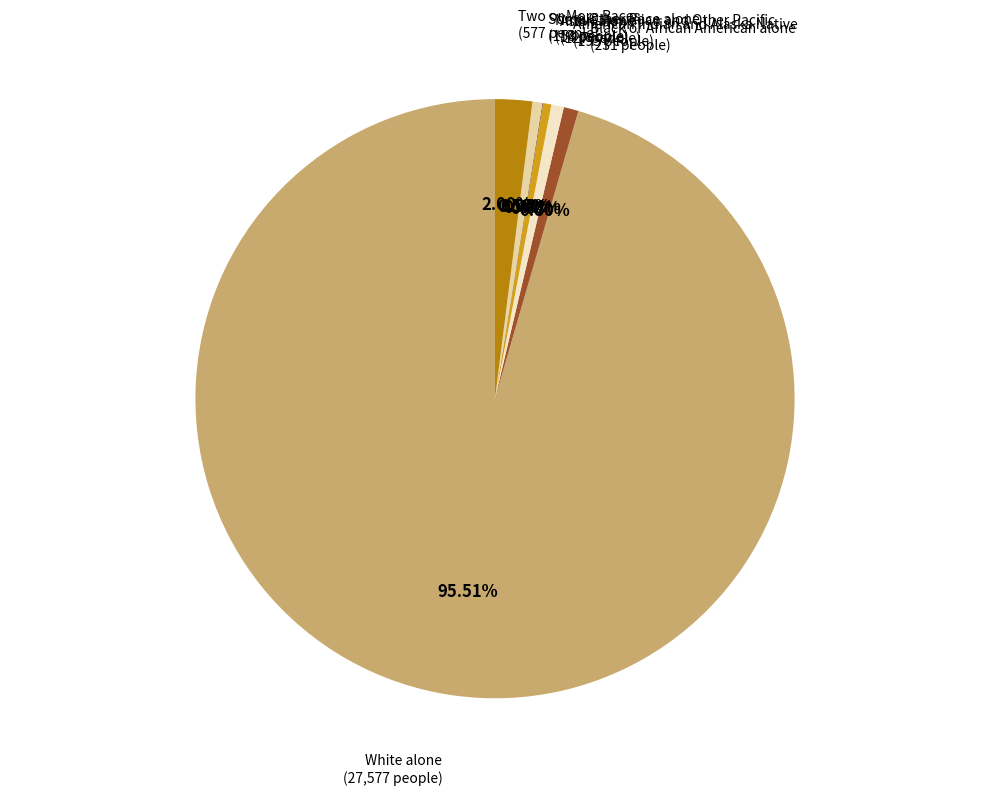

Do Asian alone and Some Other Race alone together represent more than half of the pie?

No